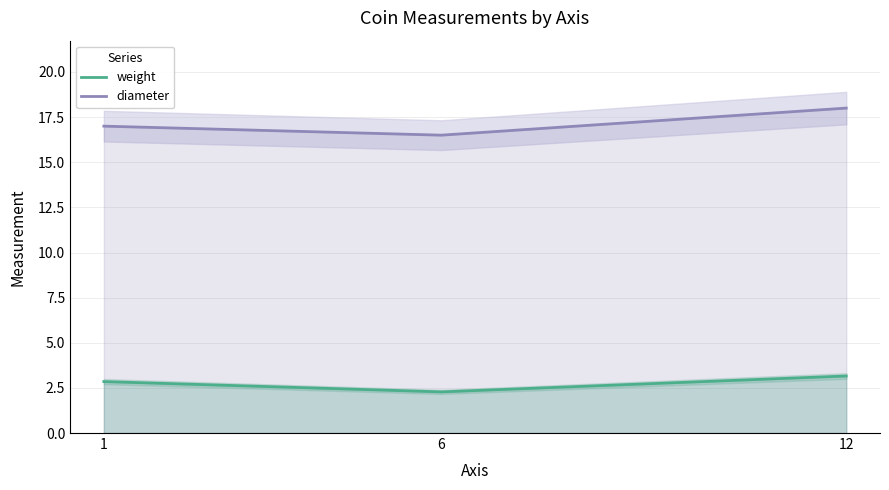

Reading left to right, transcribe all the data shown in this chart.

weight: 2.9	2.3	3.2
diameter: 17.0	16.5	18.0